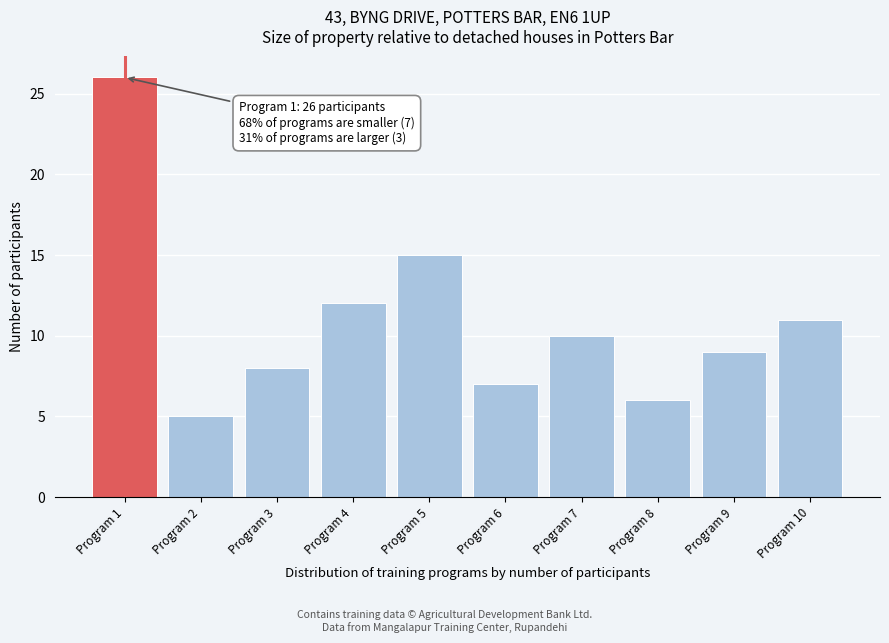

Reading left to right, transcribe all the data shown in this chart.

Program 1=26	Program 2=5	Program 3=8	Program 4=12	Program 5=15	Program 6=7	Program 7=10	Program 8=6	Program 9=9	Program 10=11